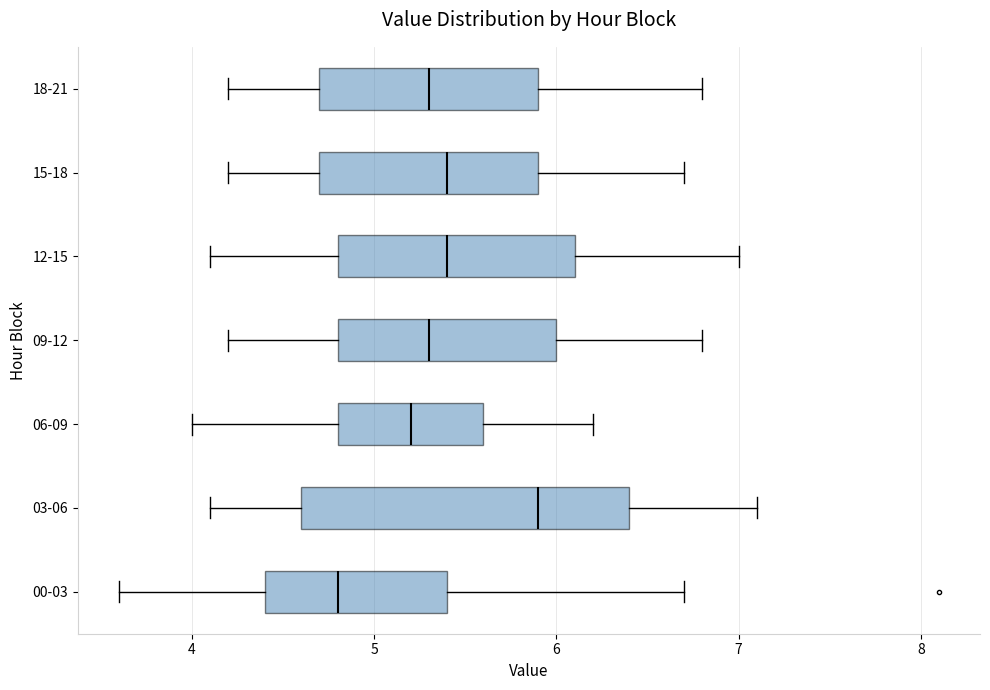

Where does the median line of the box for 06-09 sit on the x-axis? The values are not printed on the chart, so give them approximately, as read against the axis.

5.2